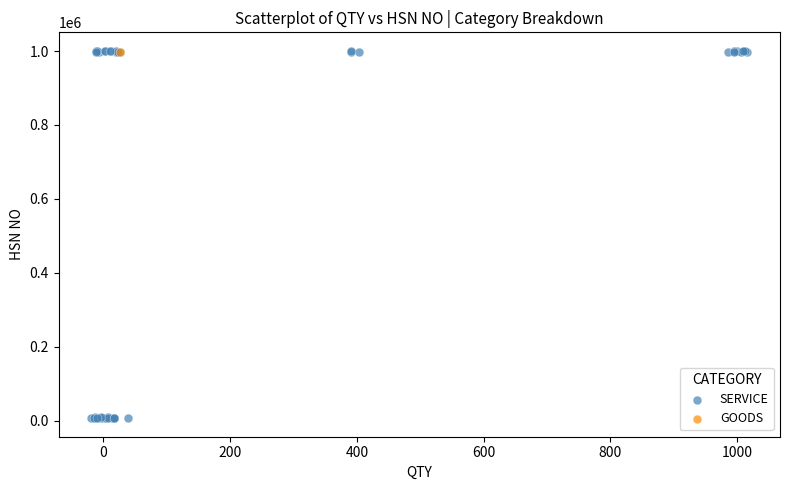

What are all the series names shown in the legend?

SERVICE, GOODS